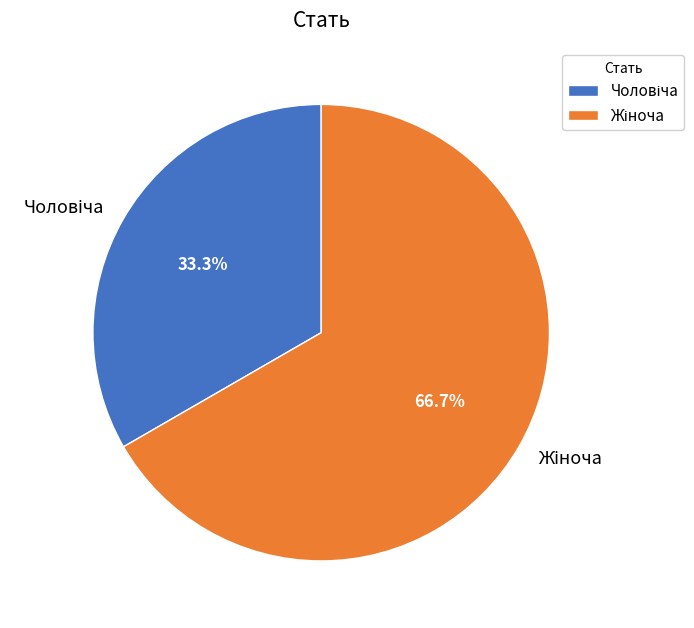

Does any single category account for the majority?

Yes